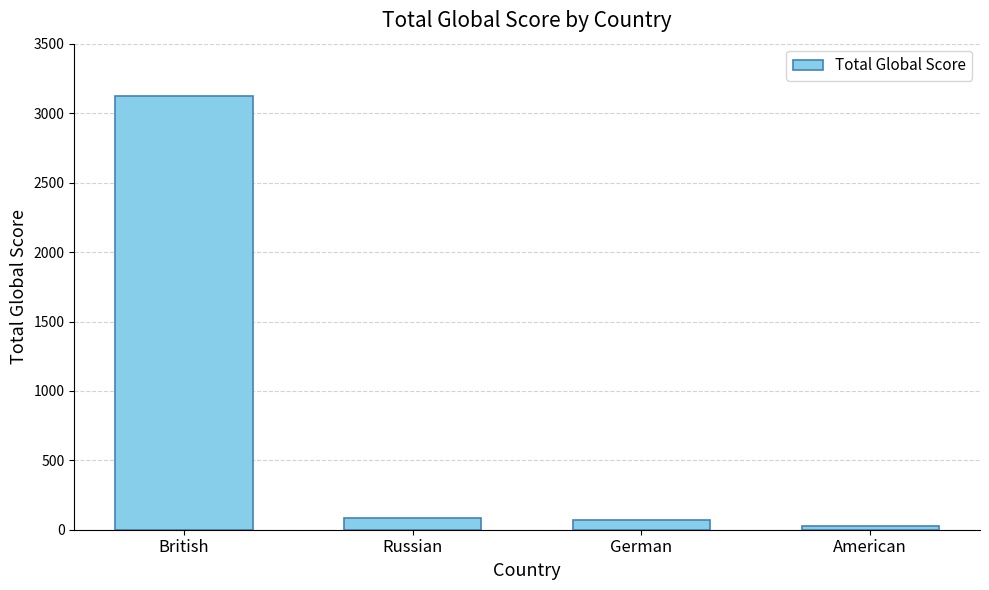

Are the bars grouped side by side (vs. stacked)?

No